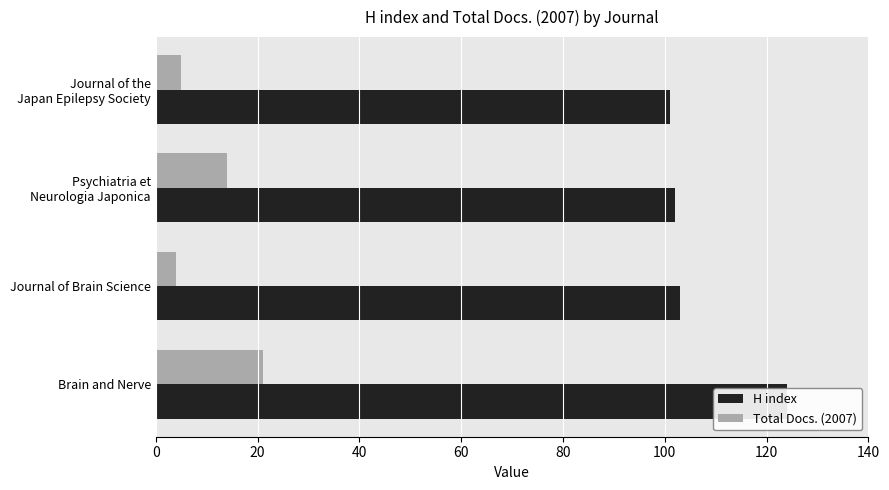

Between Psychiatria et Neurologia Japonica and Journal of Brain Science, which is larger?

Journal of Brain Science